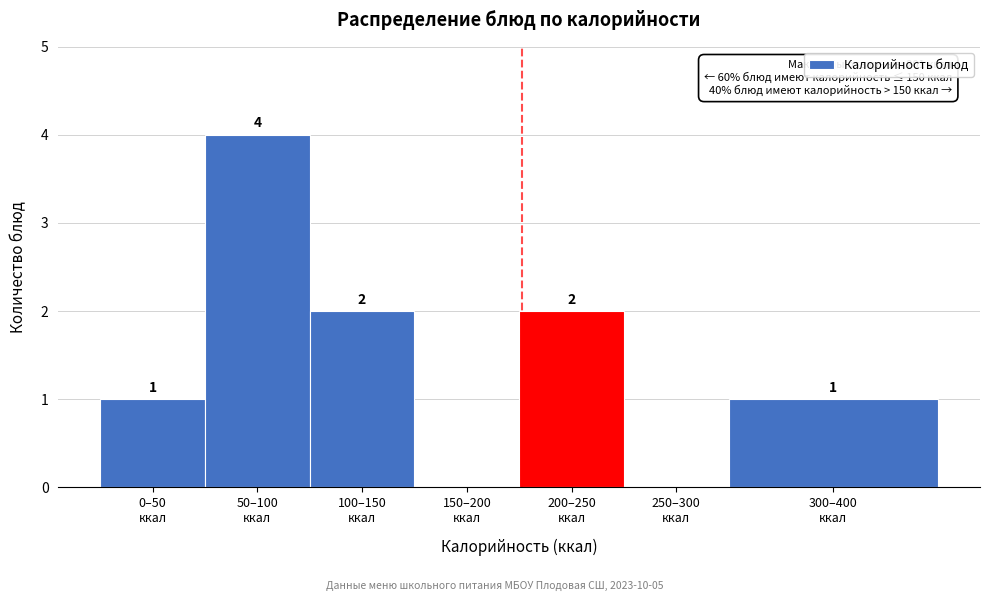

What is the sum of all values?

10